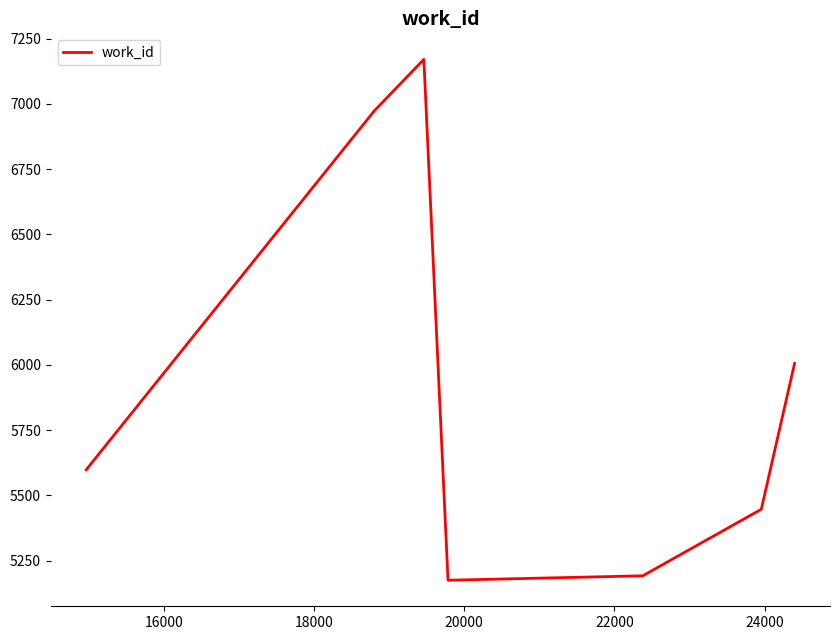

What is the difference between the maximum and minimum values?

1996